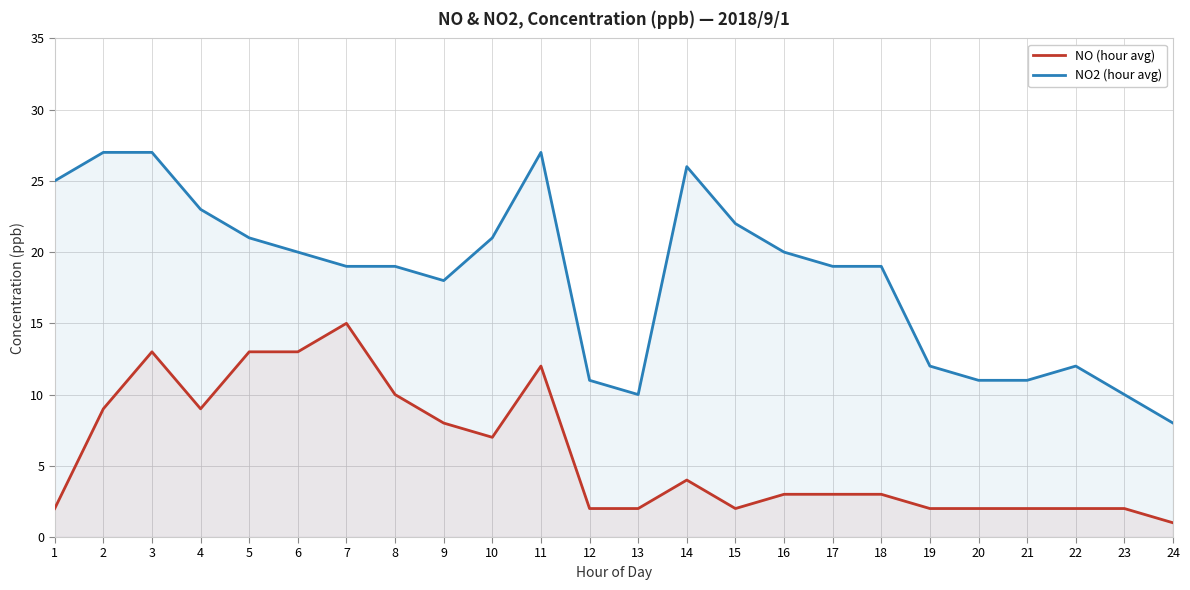

The value of NO (hour avg) at 5 is 13. True or false?

True